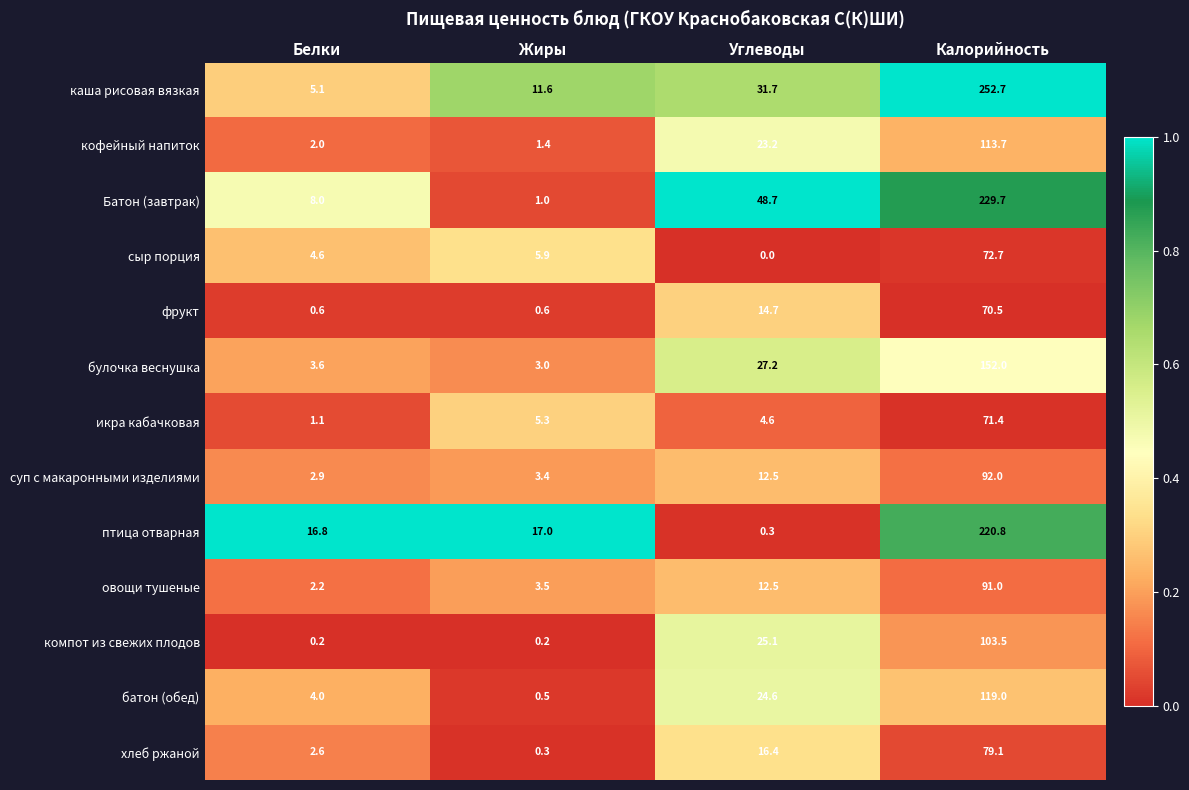

True or false: батон (обед) has a value of 24.6 at Углеводы.

True